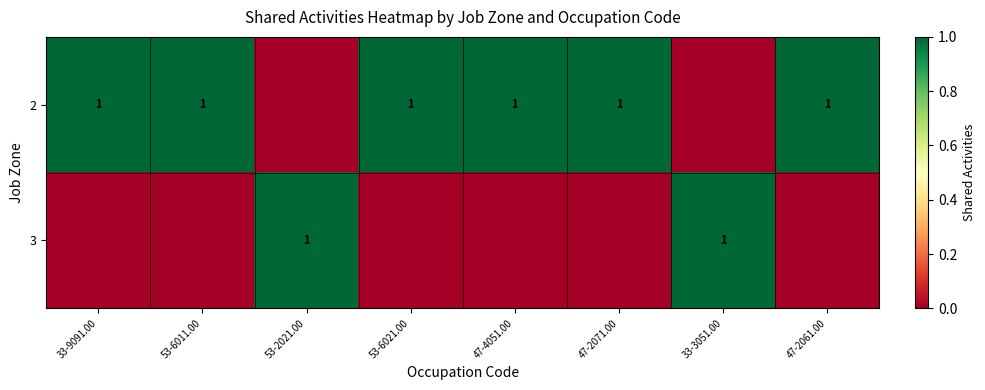

Is it true that 2 equals 2 at 47-2071.00?

False